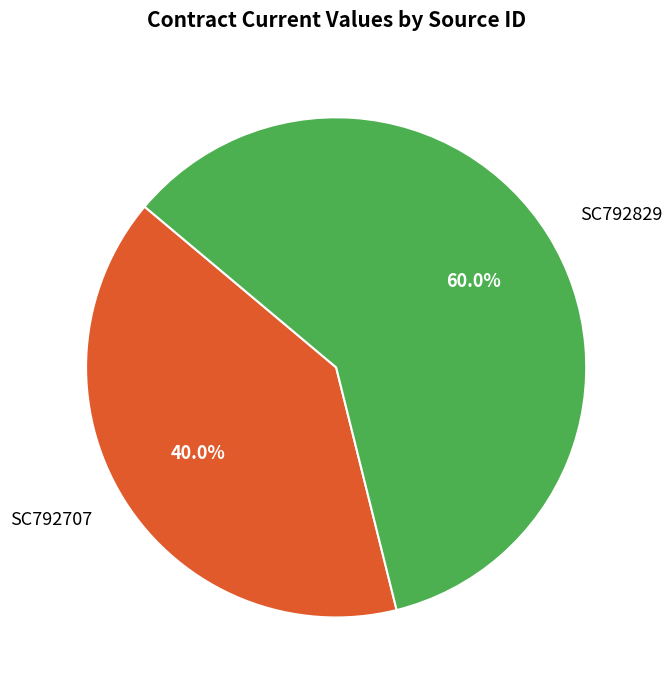

Between SC792829 and SC792707, which is larger?

SC792829